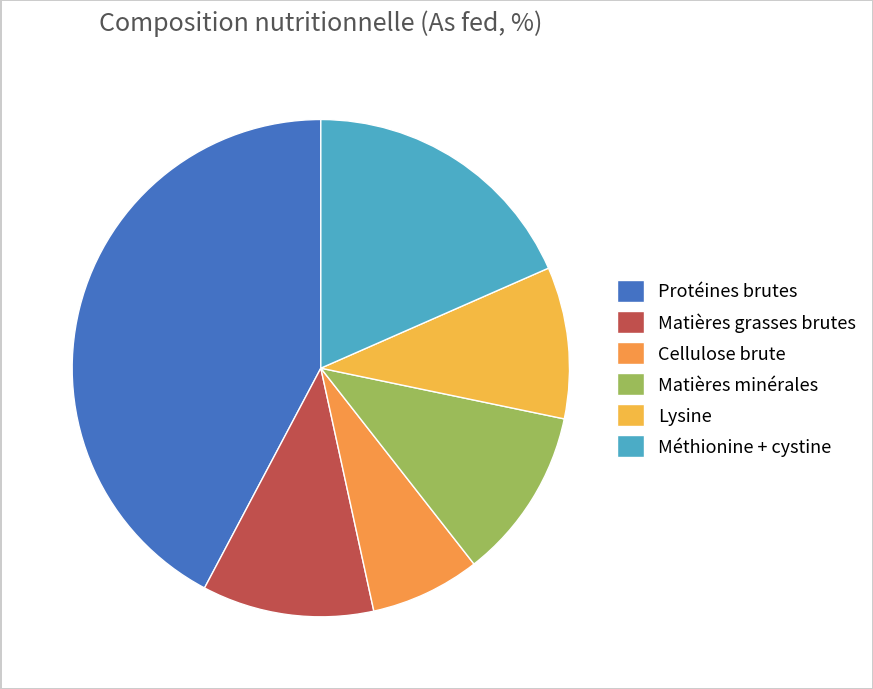

What is the smallest slice in the pie chart?

Cellulose brute